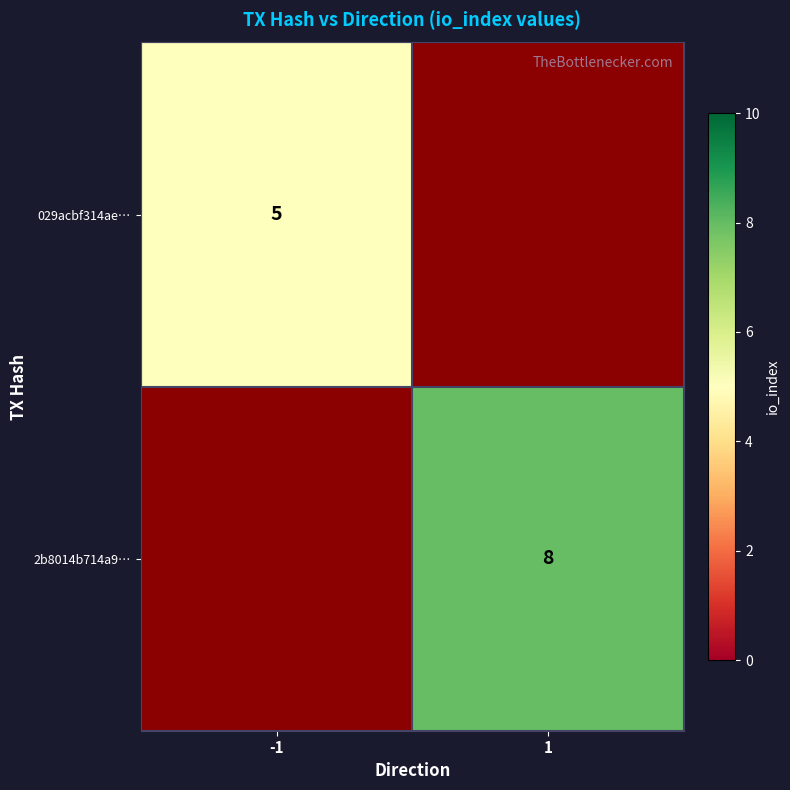

Is the value of 029acbf314ae… at -1 greater than the value of 2b8014b714a9… at 1?

No